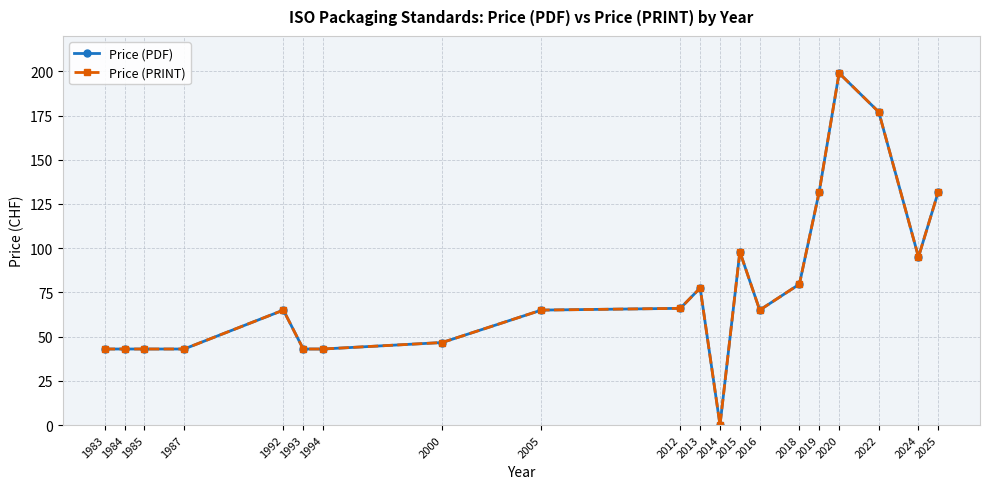

Count the number of categories in the chart.

20